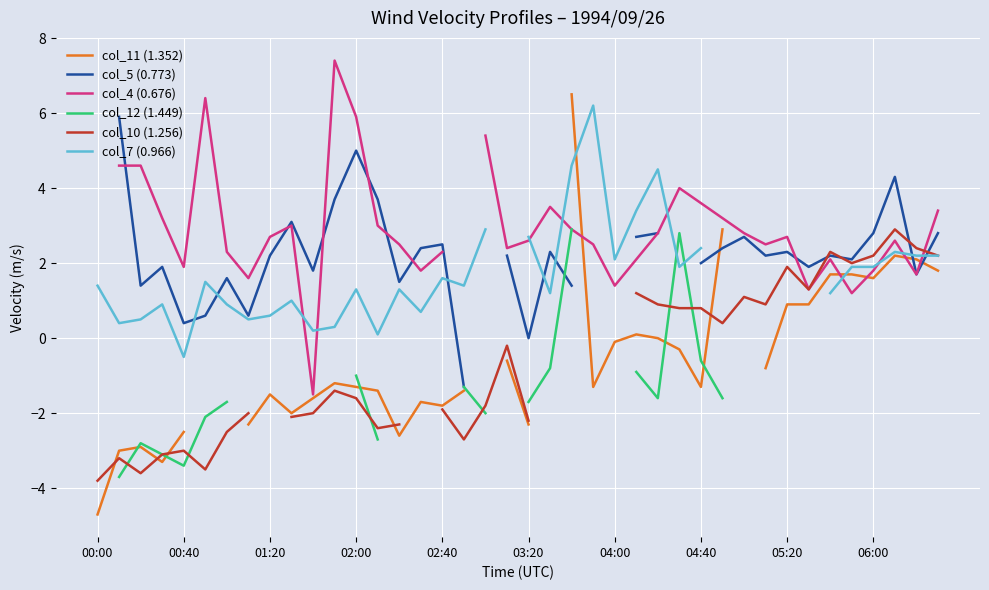

Which series has the largest range (max minus min)?

col_11 (1.352)